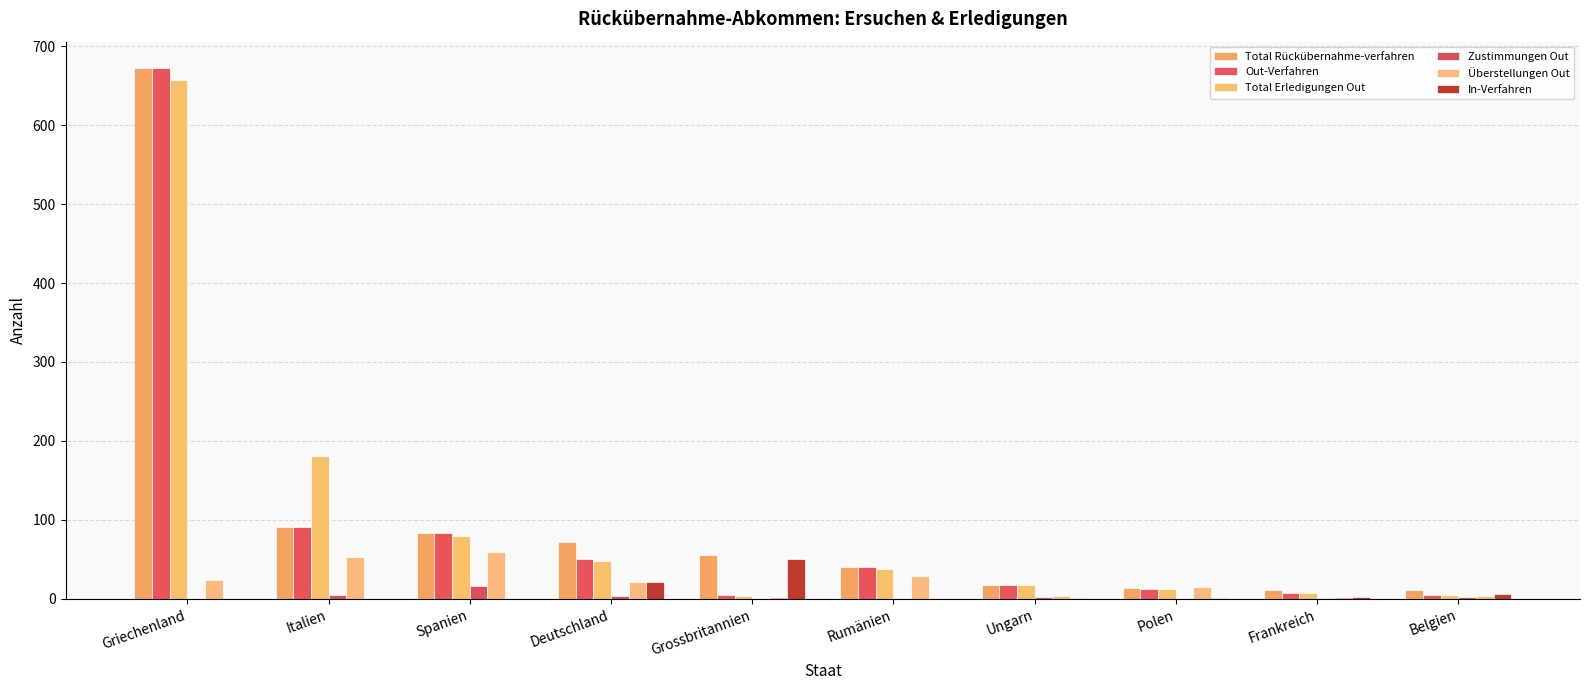

Which has a higher value, Italien or Spanien?

Italien